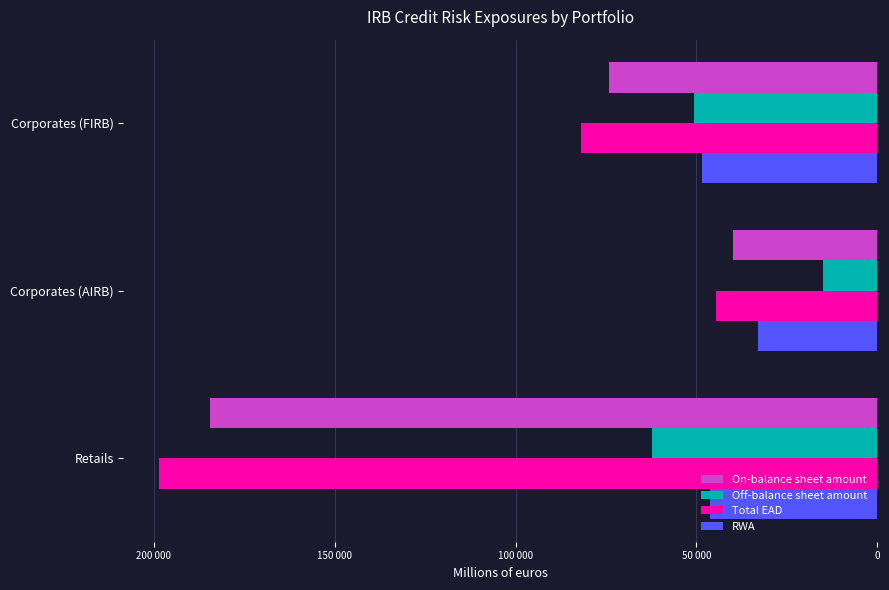

What are all the series names shown in the legend?

On-balance sheet amount, Off-balance sheet amount, Total EAD, RWA